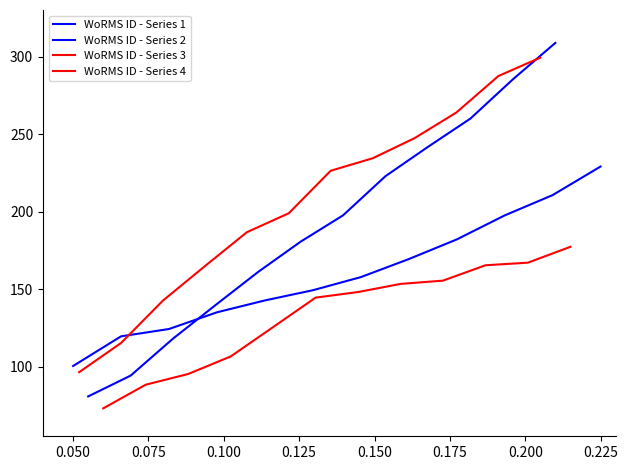

True or false: WoRMS ID - Series 3 has more than 0 points higher than both neighbors.

False